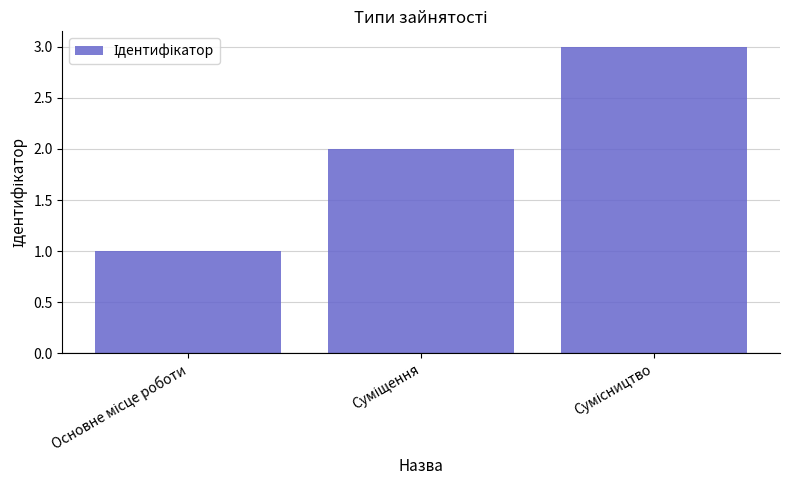

What is the sum of all values?

6